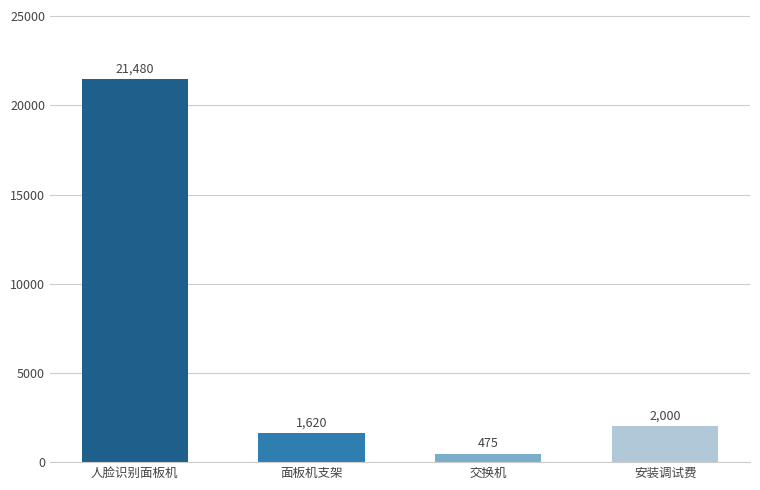

Reading left to right, transcribe all the data shown in this chart.

21480	1620	475	2000